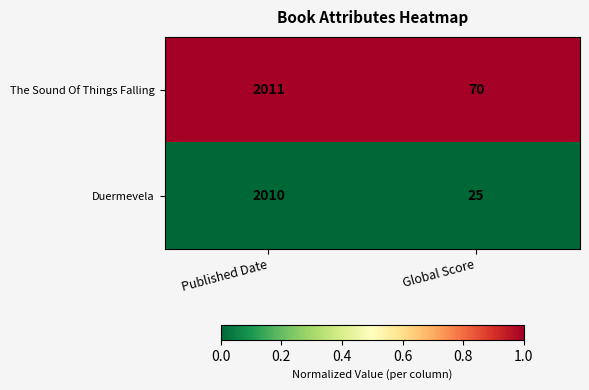

What is the total value across all series at Global Score?

95